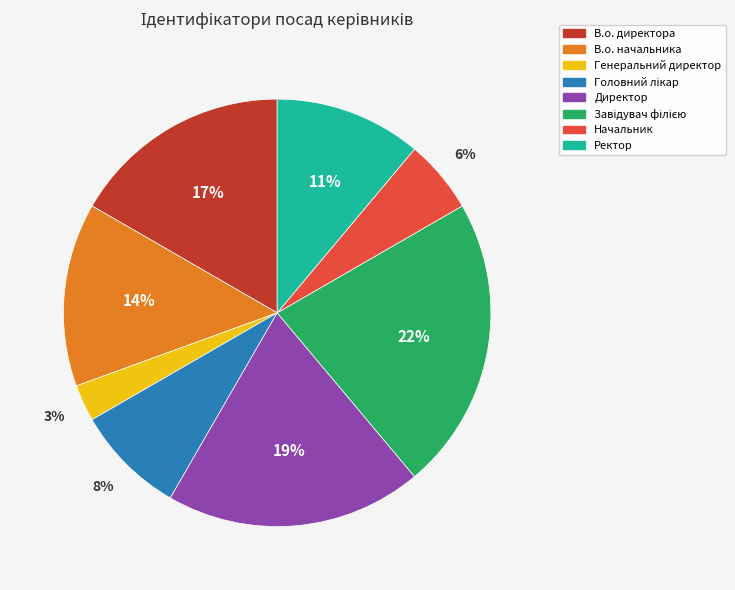

Is there any slice that represents more than half of the pie?

No